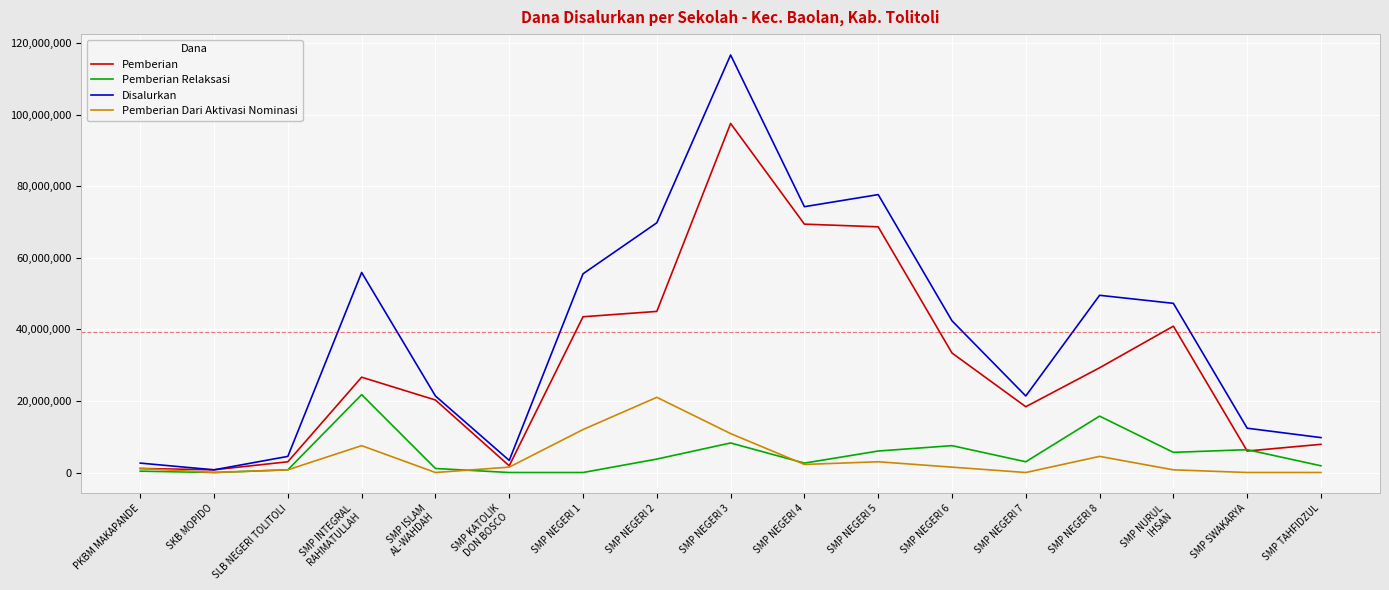

Where is Pemberian Dari Aktivasi Nominasi nearest to the value 10500000?

SMP NEGERI 3